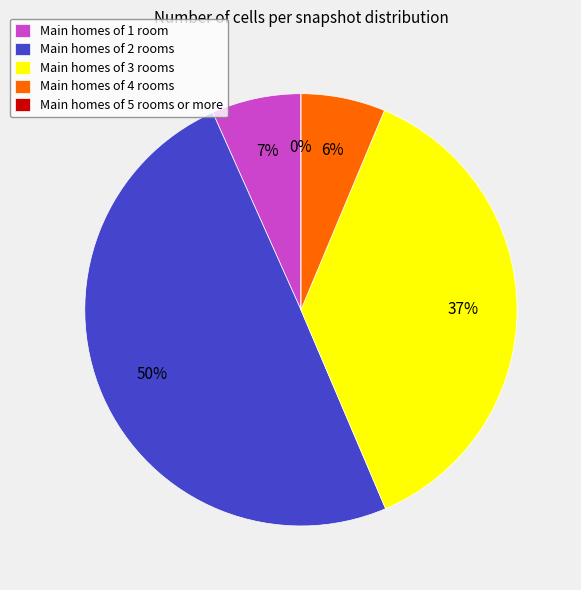

To the nearest percent, what is the difference between the largest and smallest slice percentages?

50%